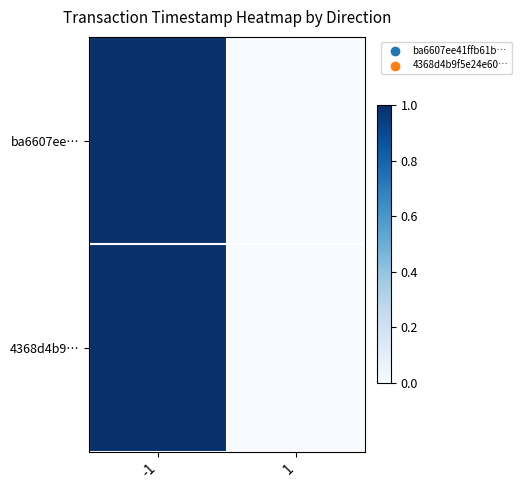

Reading left to right, extract all data points from this chart.

ba6607ee…: -1=1	1=0
4368d4b9…: -1=1	1=0